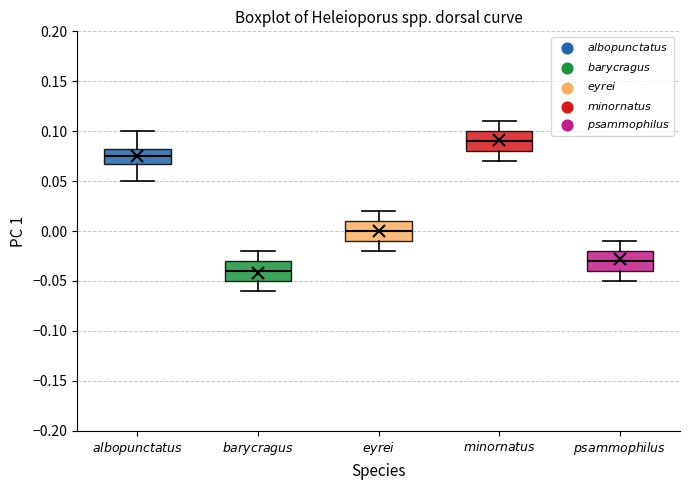

Where does the upper whisker of the box for $\it{eyrei}$ end on the y-axis? The values are not printed on the chart, so give them approximately, as read against the axis.

0.020